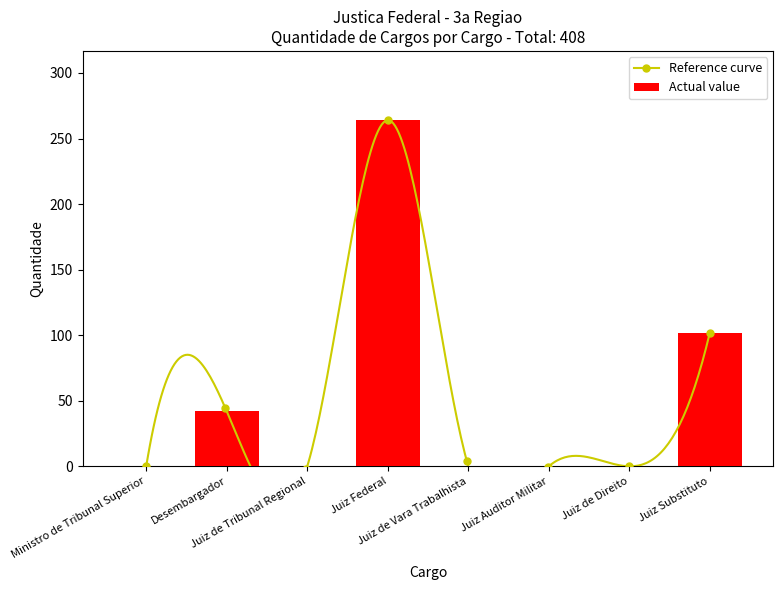

At which category does the chart reach its peak across all series?

Juiz Federal